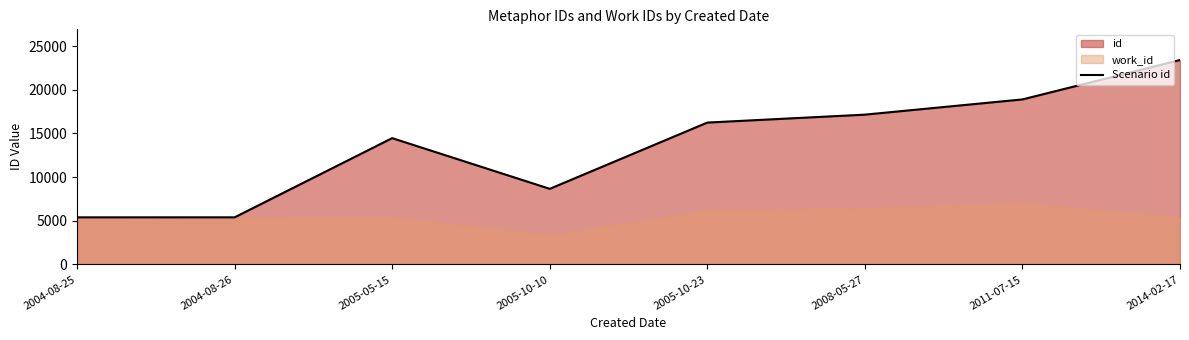

Reading left to right, list all the values displayed in this chart.

5391	5392	14460	8656	16241	17149	18892	23405